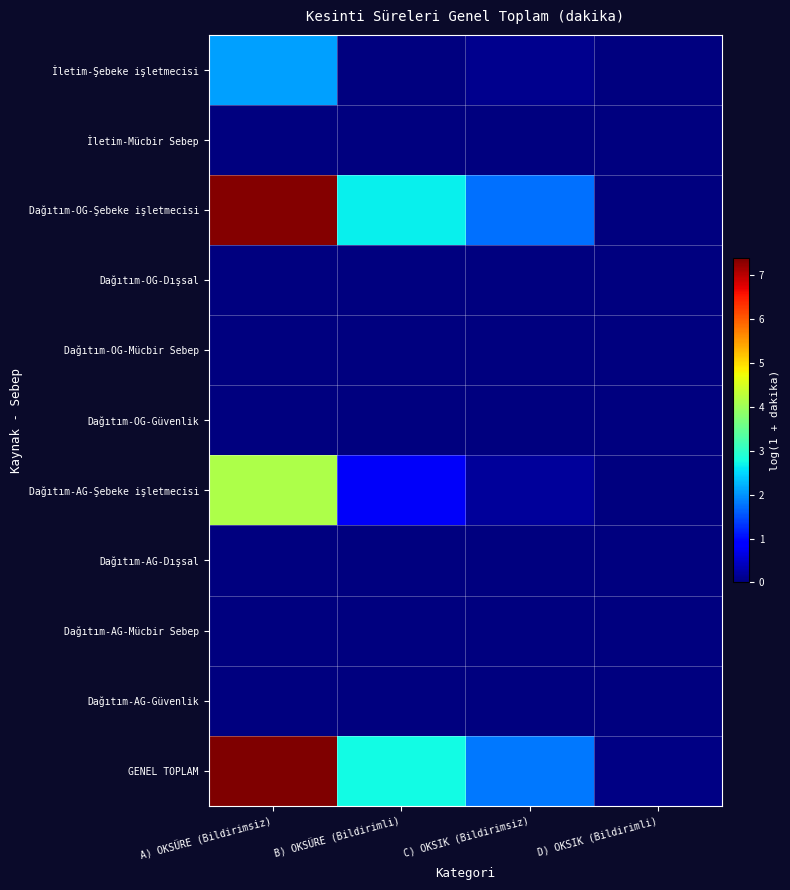

Between B) OKSÜRE (Bildirimli) and D) OKSIK (Bildirimli), which is larger?

B) OKSÜRE (Bildirimli)